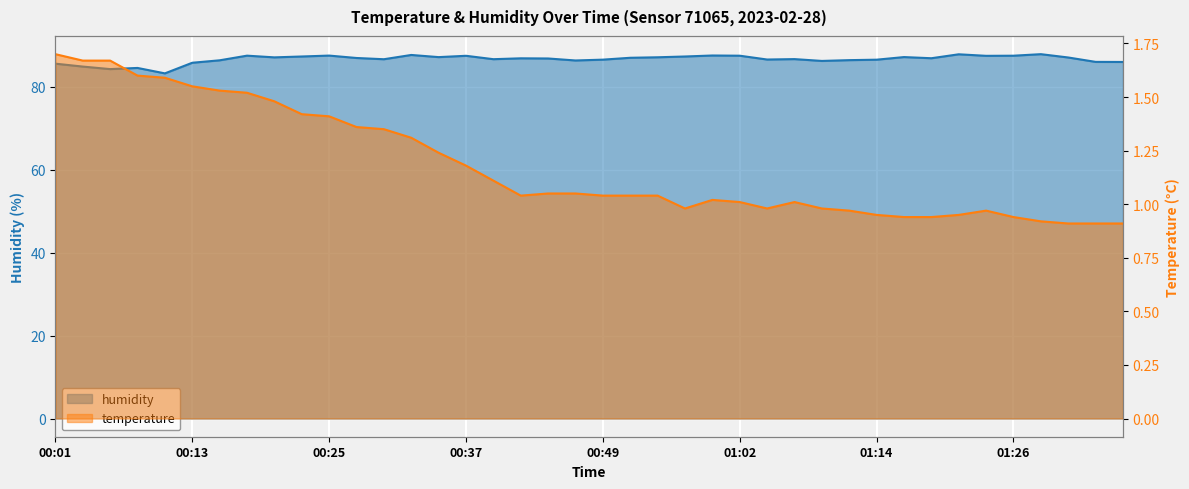

True or false: humidity and temperature cross at least once.

False